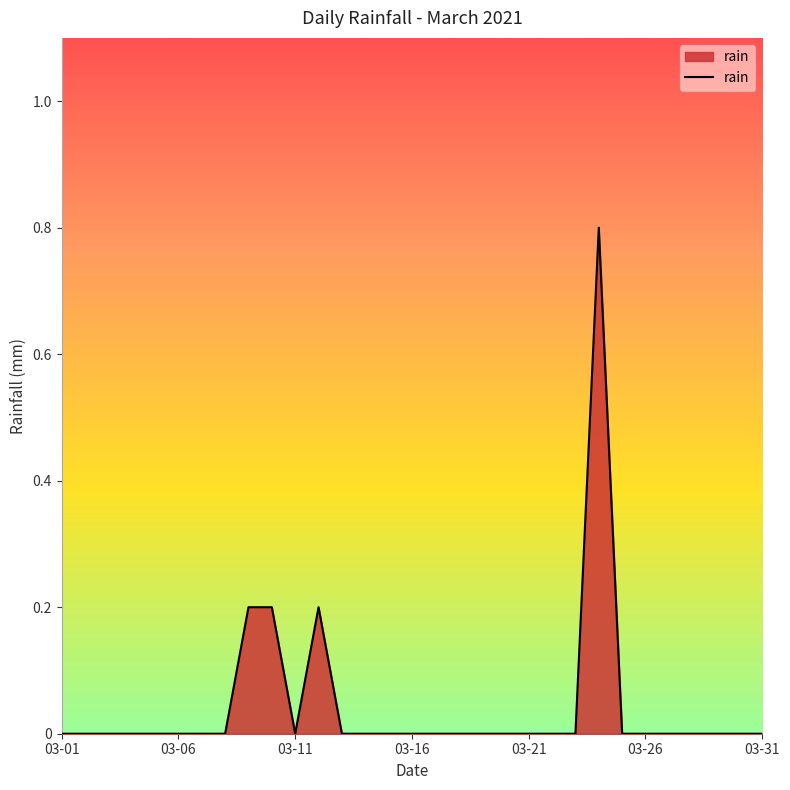

What is the difference between the maximum and minimum values?

0.8